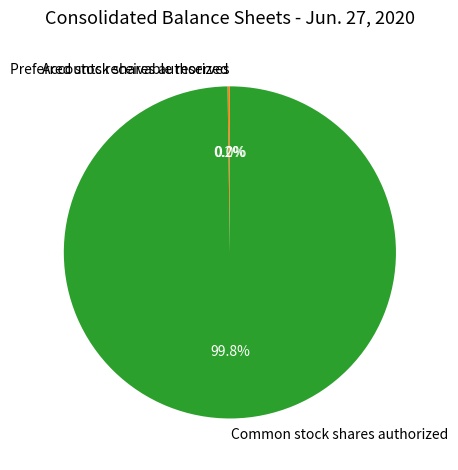

Which category accounts for the majority?

Common stock shares authorized